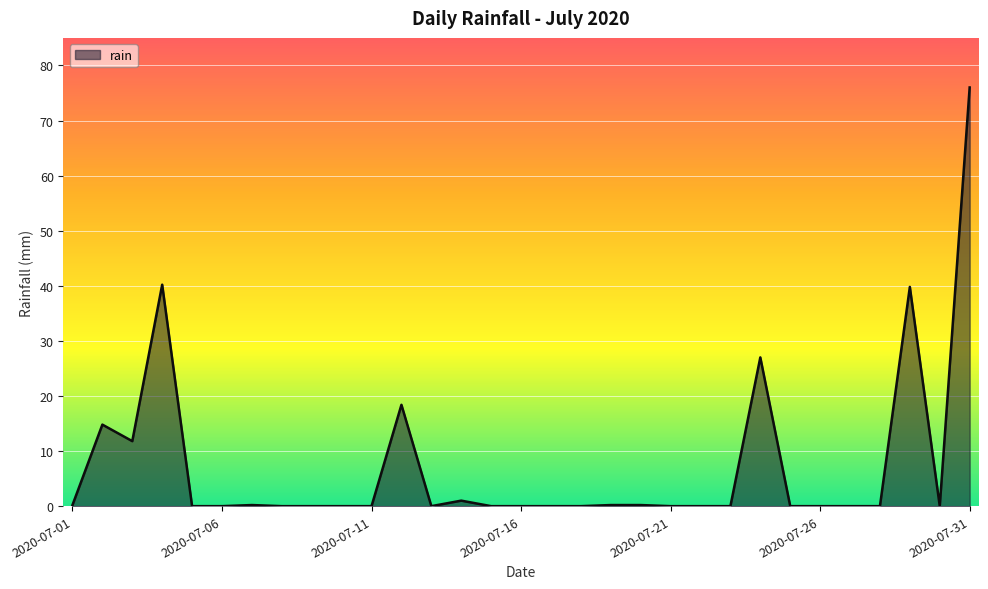

What is the greatest value displayed?

76.0